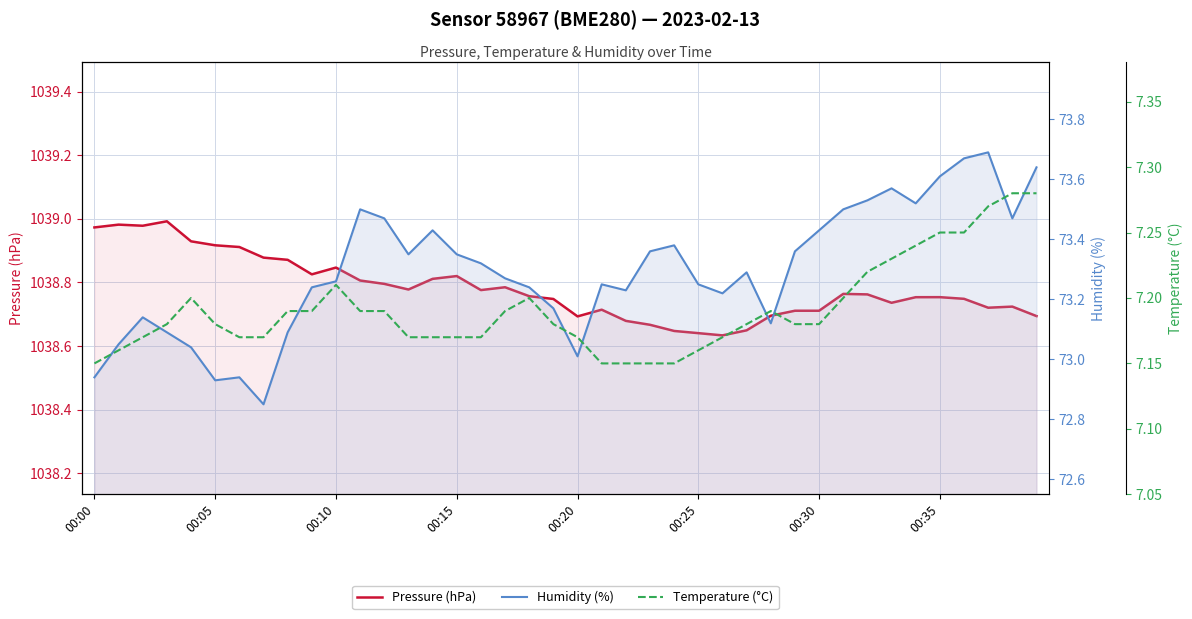

Where is Pressure (hPa) nearest to the value 1038?

26